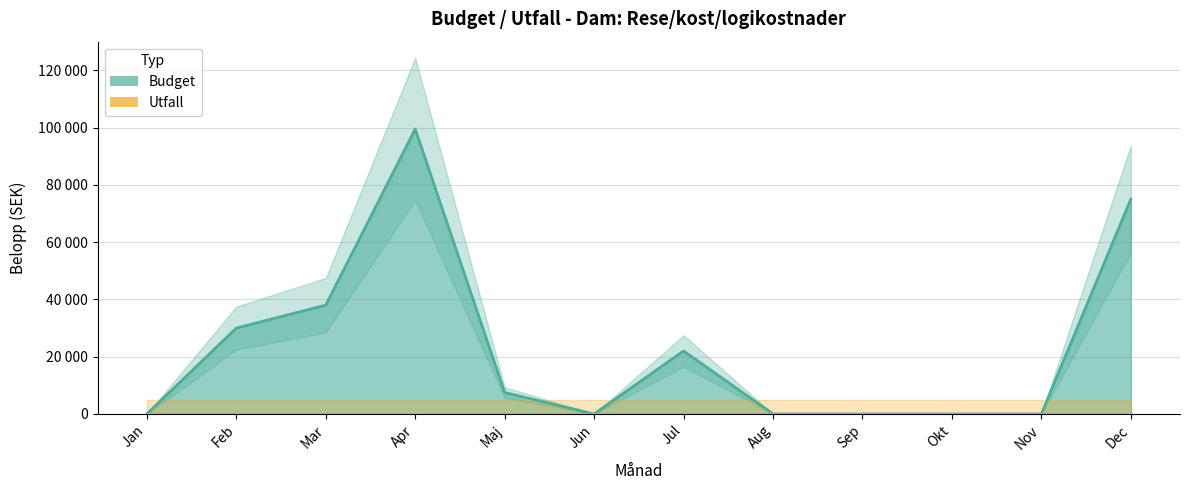

True or false: the data has more than 1 interior local peaks.

True